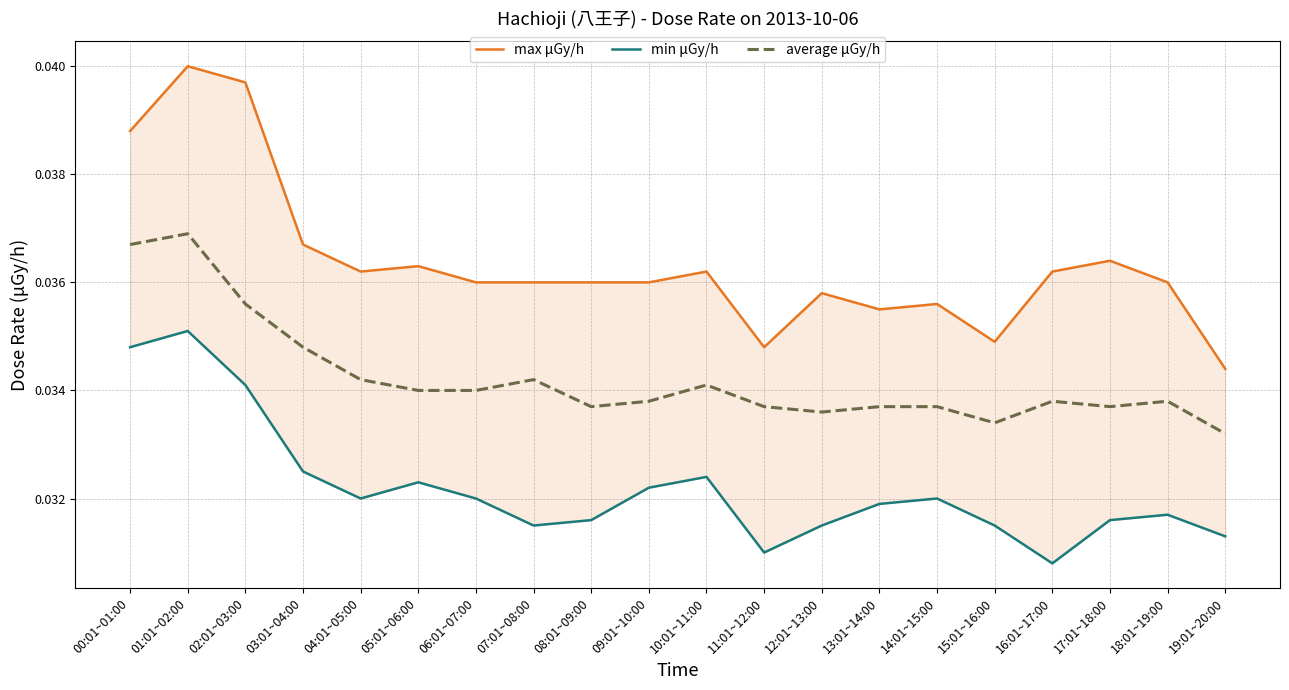

Count the number of categories in the chart.

20